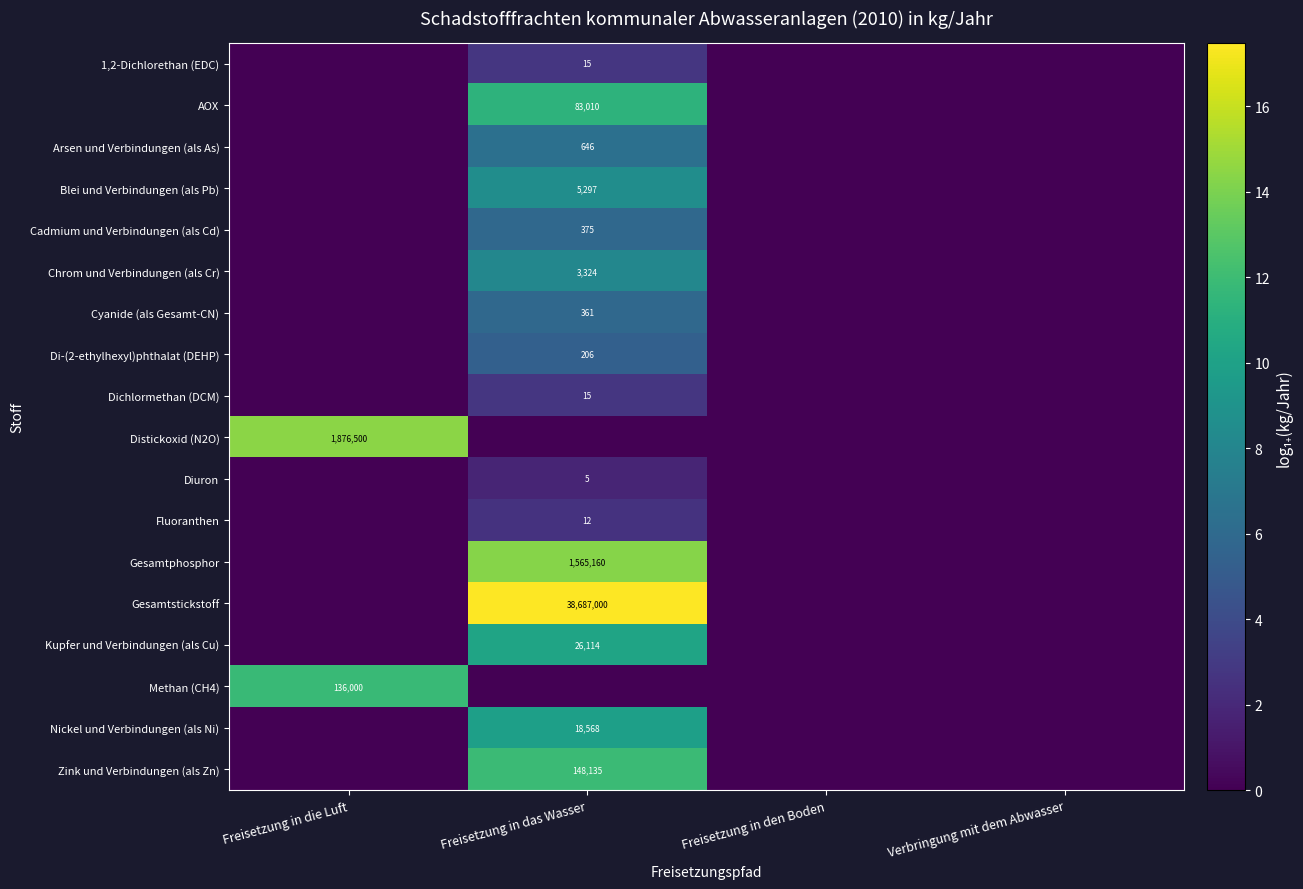

At which category is the sum across all series the highest?

Freisetzung in das Wasser